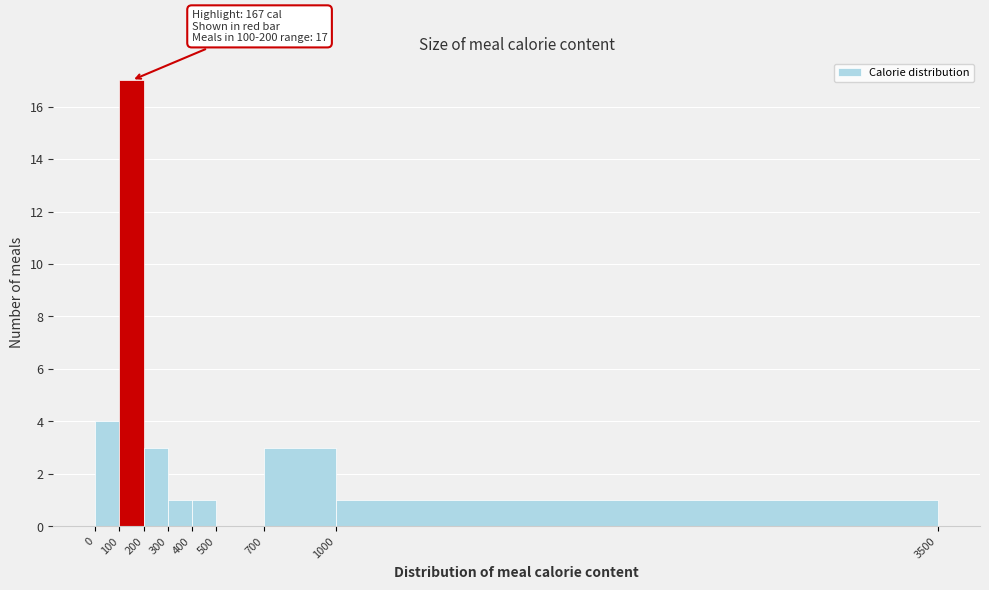

Which range on the x-axis has the tallest bar?

100 to 200